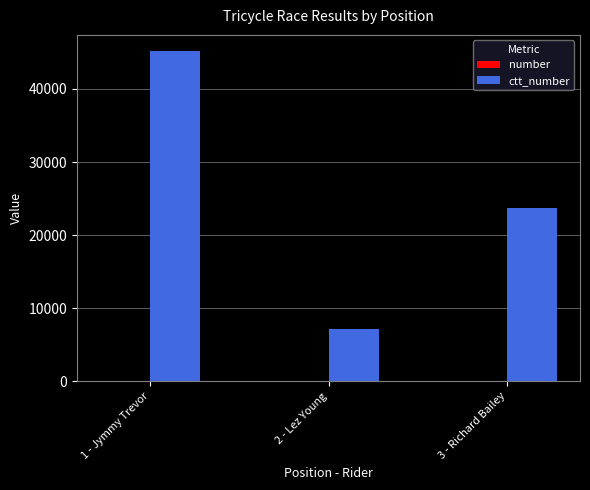

At which category does the chart reach its peak across all series?

1 - Jymmy Trevor